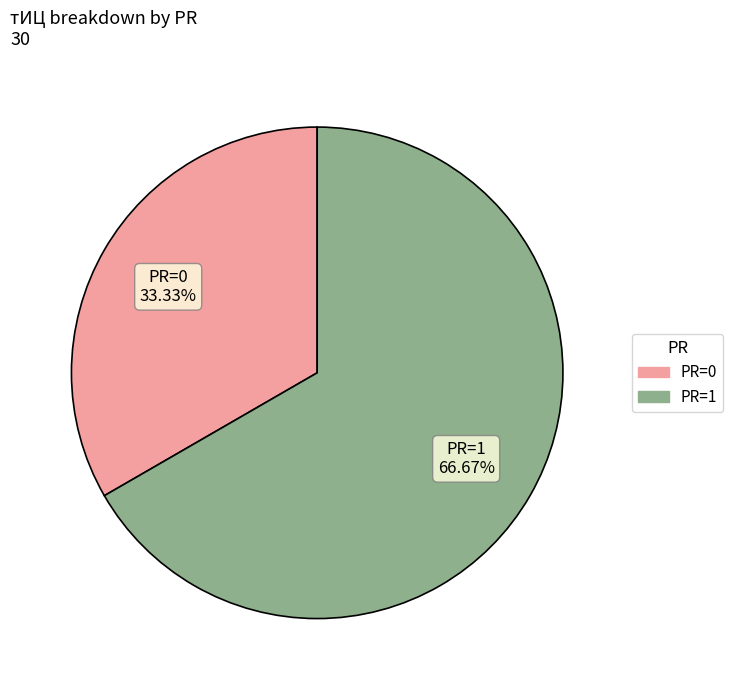

Between PR=0 and PR=1, which is larger?

PR=1